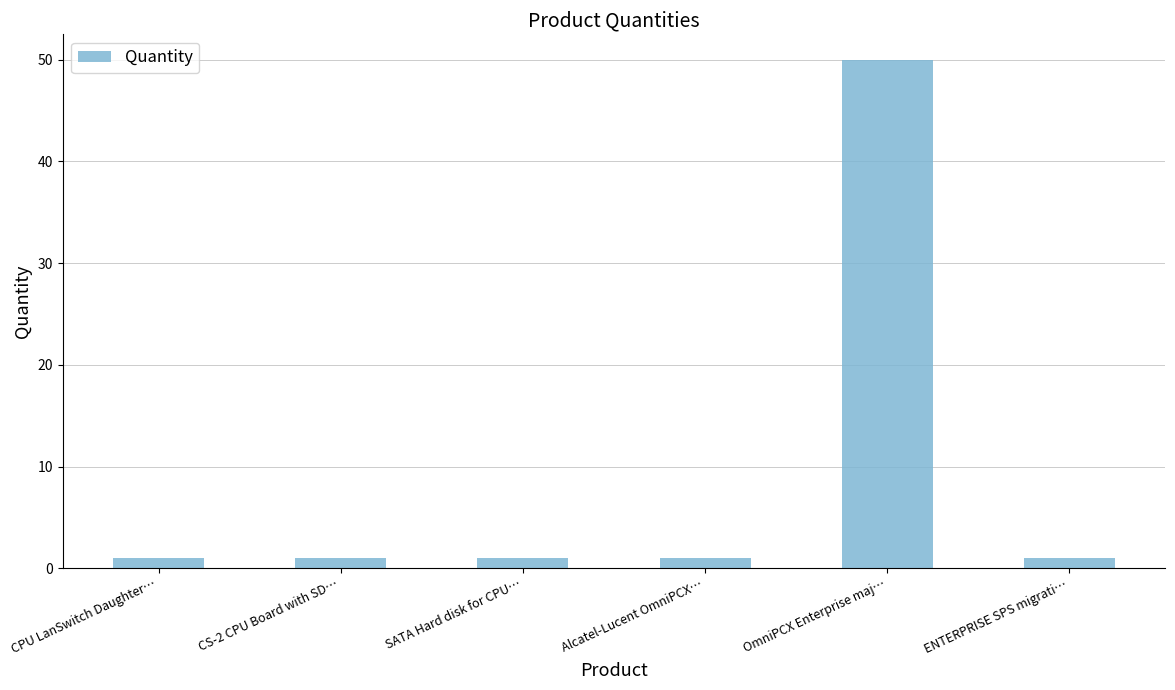

At which category does the chart reach its peak across all series?

OmniPCX Enterprise maj…